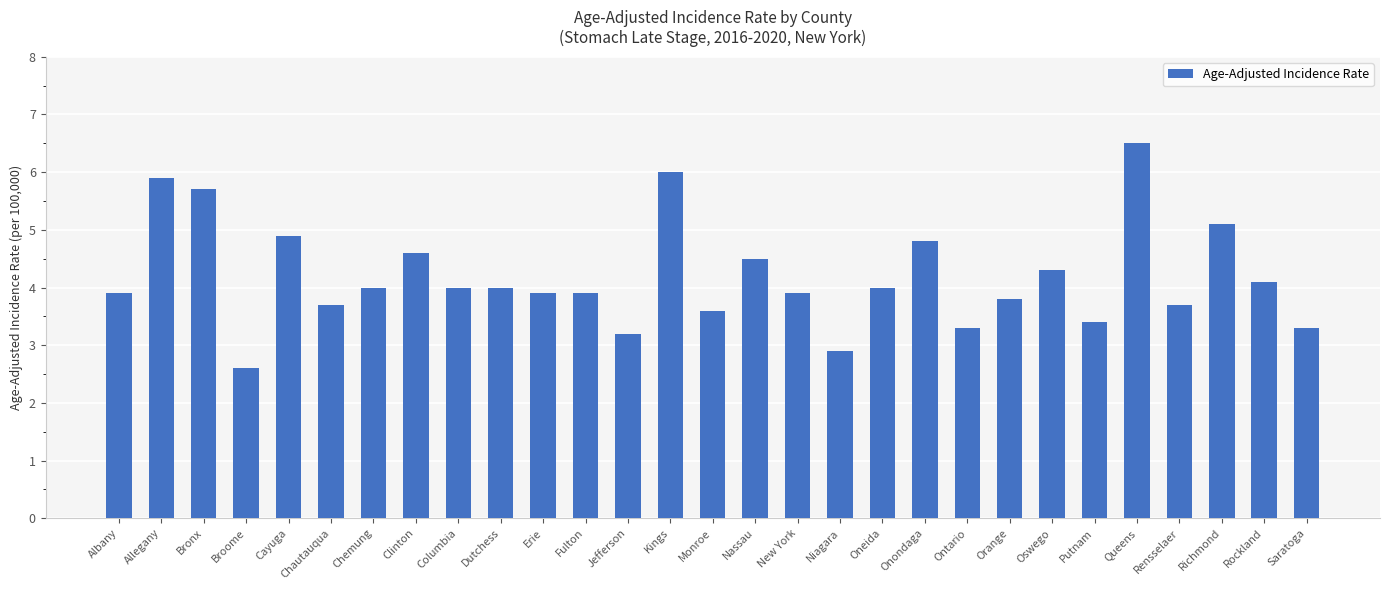

Is it true that the value at Allegany is 2.2?

False